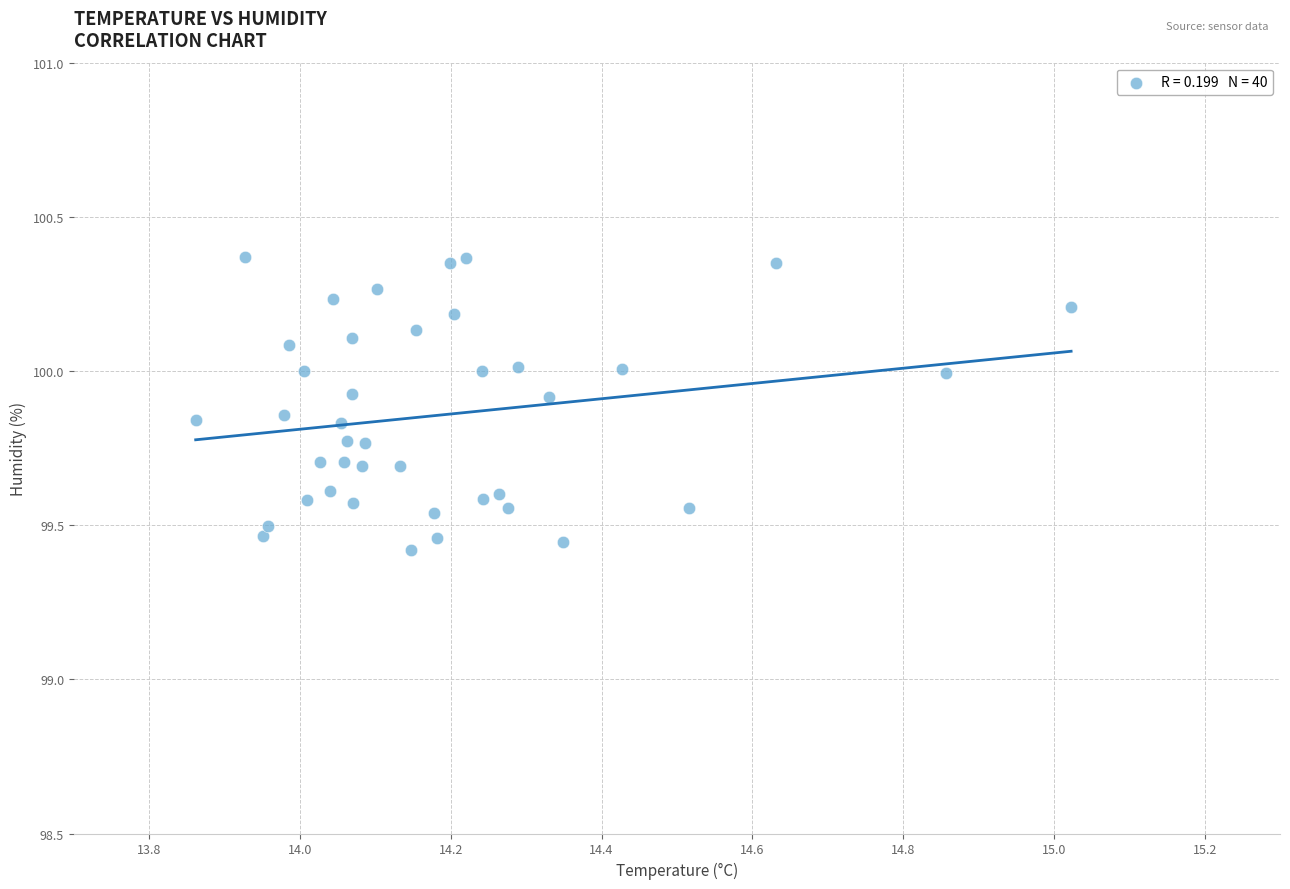

What is the range of X values (max minus min)?

1.2